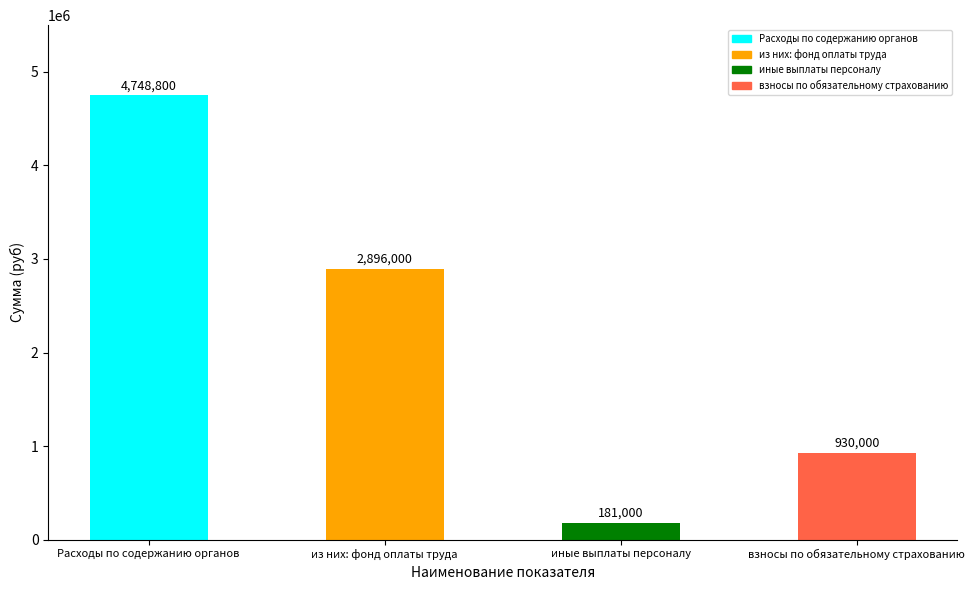

True or false: the data shows 181000 at иные выплаты персоналу.

True